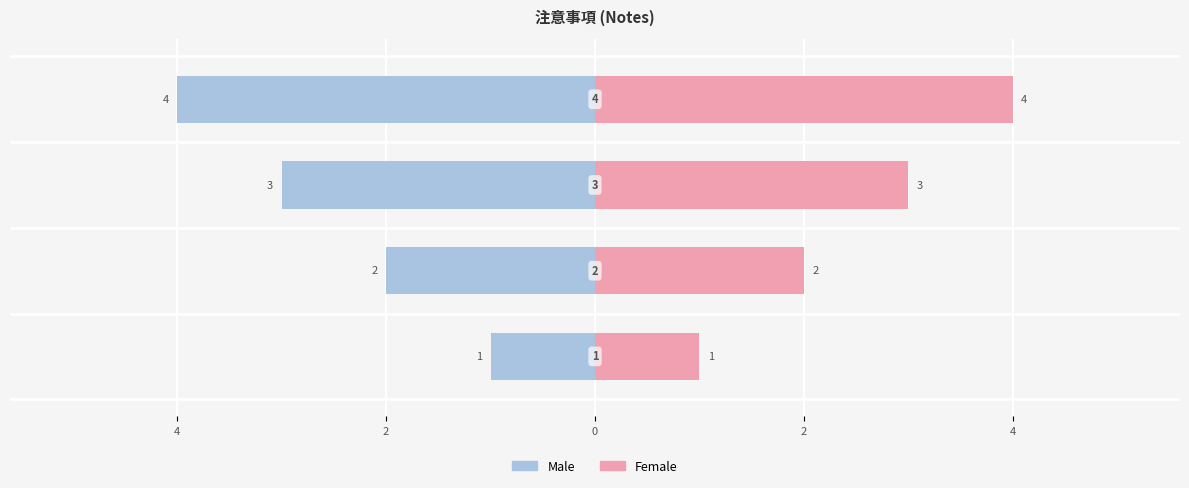

Reading right to left, what are all the values shown in this chart?

Male: 0=-4	2=-3	4=-2	6=-1
Female: 0=4	2=3	4=2	6=1